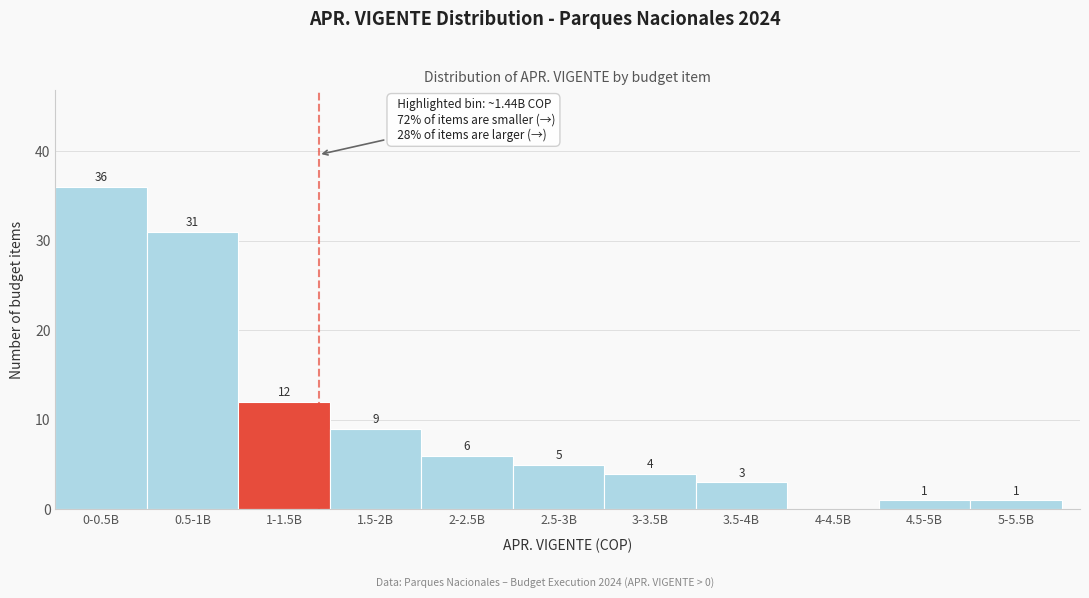

Reading left to right, list all the values displayed in this chart.

0-0.5B=36	0.5-1B=31	1-1.5B=12	1.5-2B=9	2-2.5B=6	2.5-3B=5	3-3.5B=4	3.5-4B=3	4-4.5B=0	4.5-5B=1	5-5.5B=1